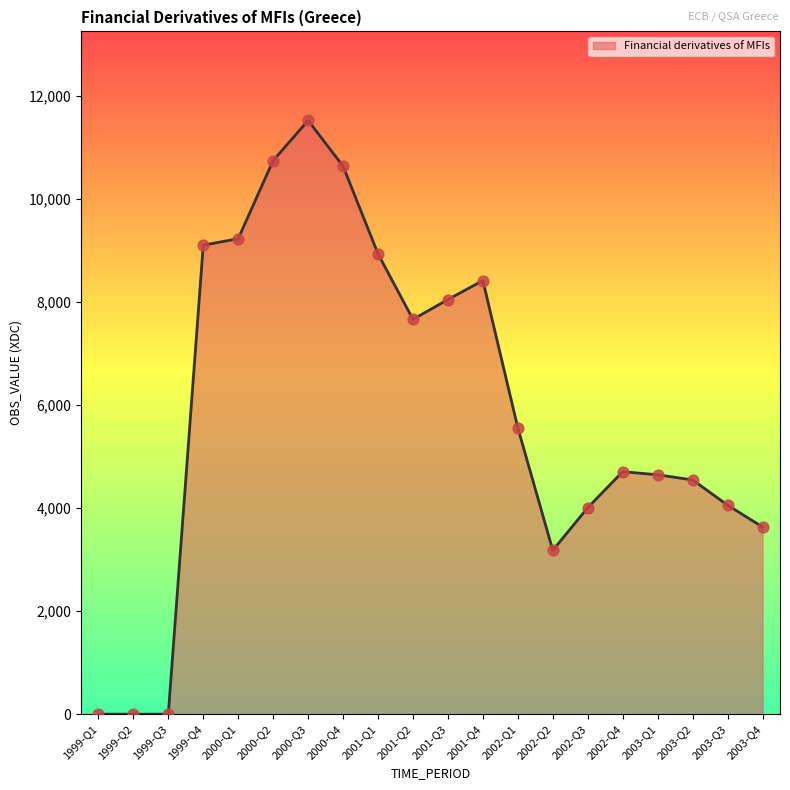

What is the ratio of the value at 2003-Q2 to the value at 2001-Q3?

0.6